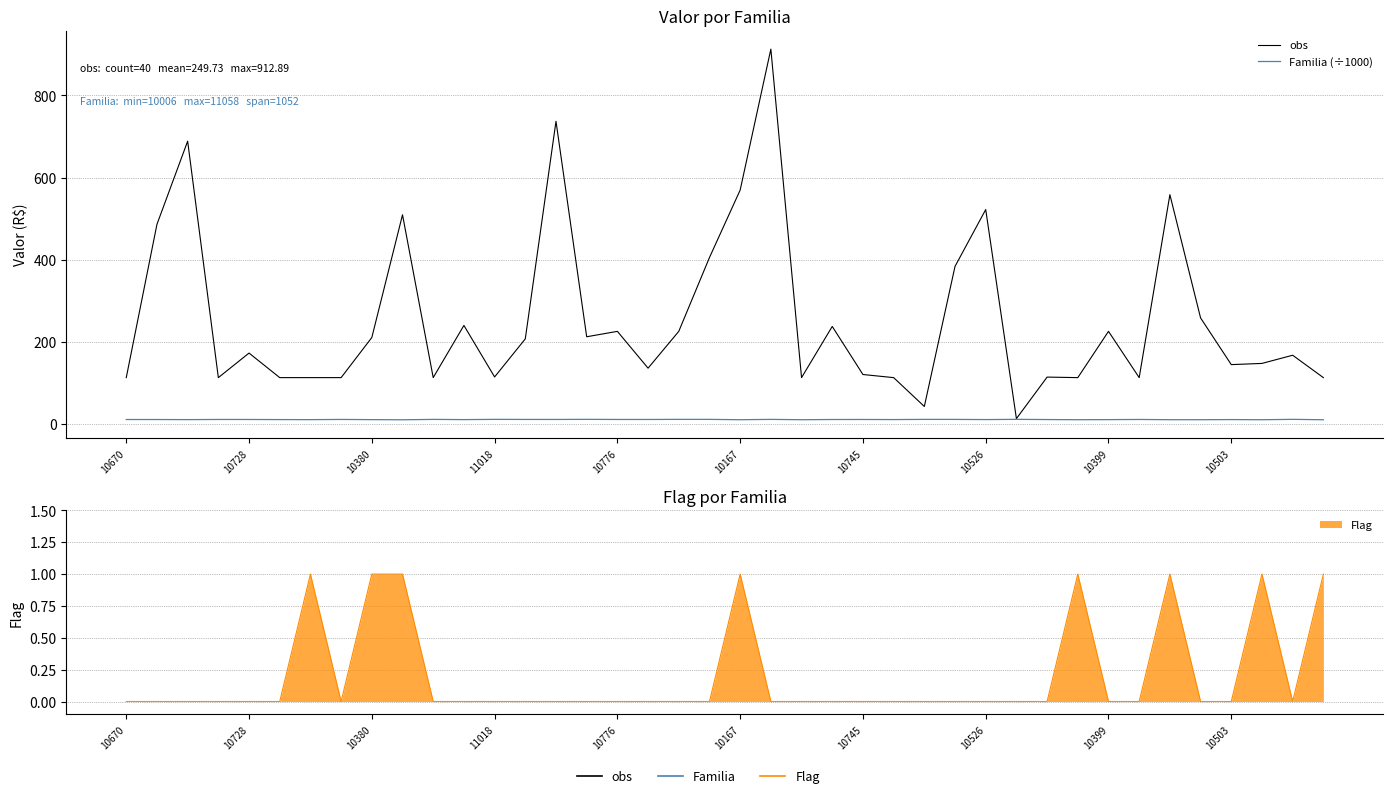

What is the difference between the maximum and minimum values in the obs series?

900.1